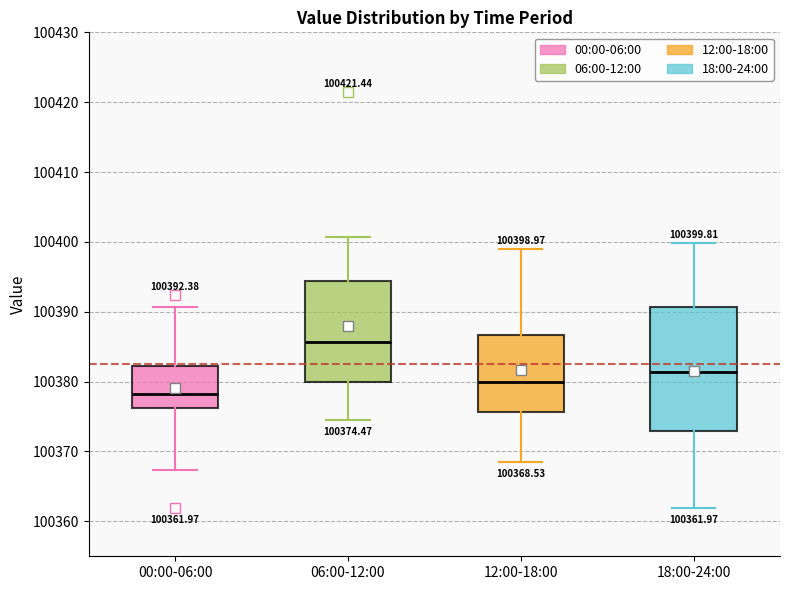

Which box is the tallest, from its lower edge to its upper edge?

18:00-24:00